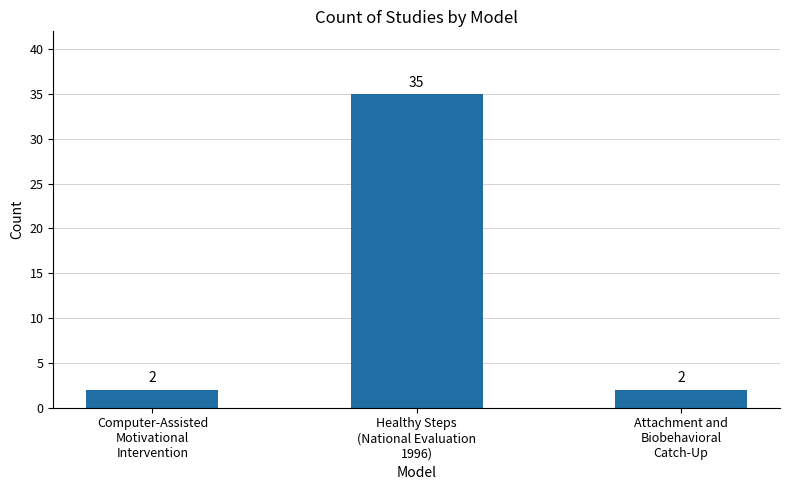

What is the difference between the maximum and minimum values?

33